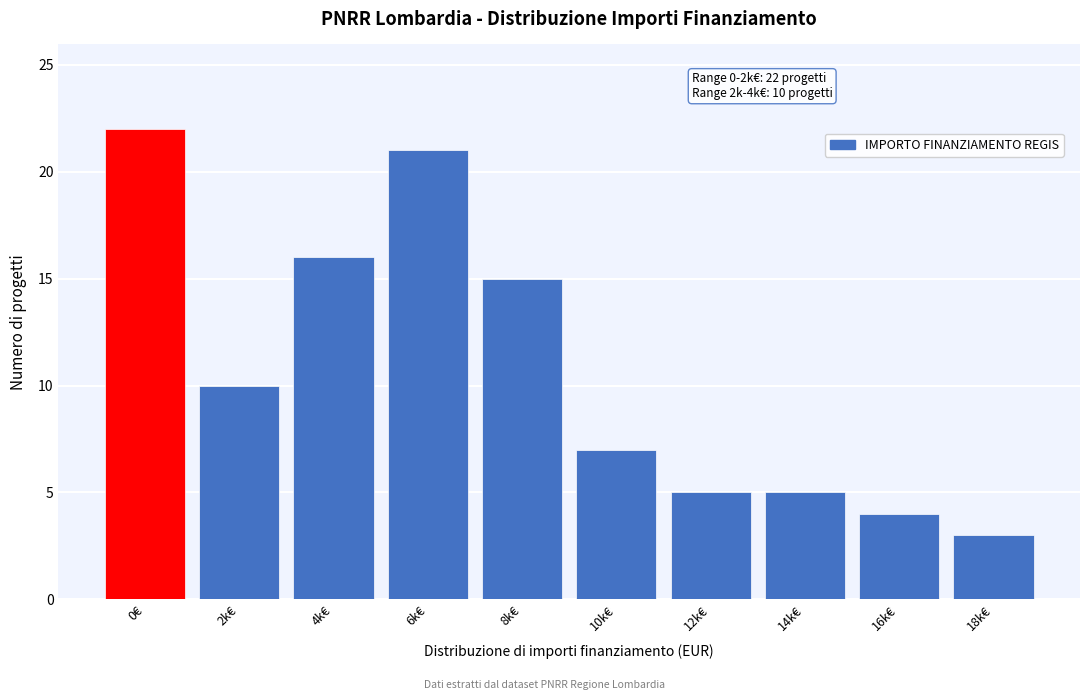

Reading left to right, list all the values displayed in this chart.

22	10	16	21	15	7	5	5	4	3